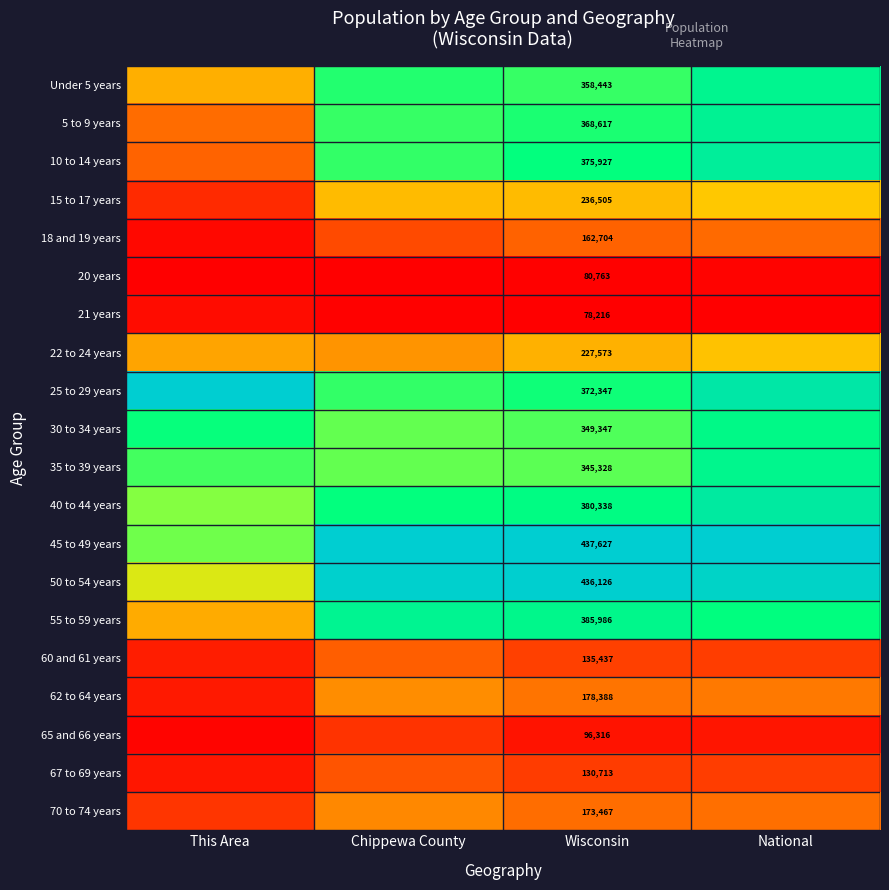

Rank the series at National from lowest to highest value.

21 years, 20 years, 65 and 66 years, 60 and 61 years, 67 to 69 years, 18 and 19 years, 70 to 74 years, 62 to 64 years, 22 to 24 years, 15 to 17 years, 55 to 59 years, 30 to 34 years, 35 to 39 years, Under 5 years, 5 to 9 years, 10 to 14 years, 40 to 44 years, 25 to 29 years, 50 to 54 years, 45 to 49 years